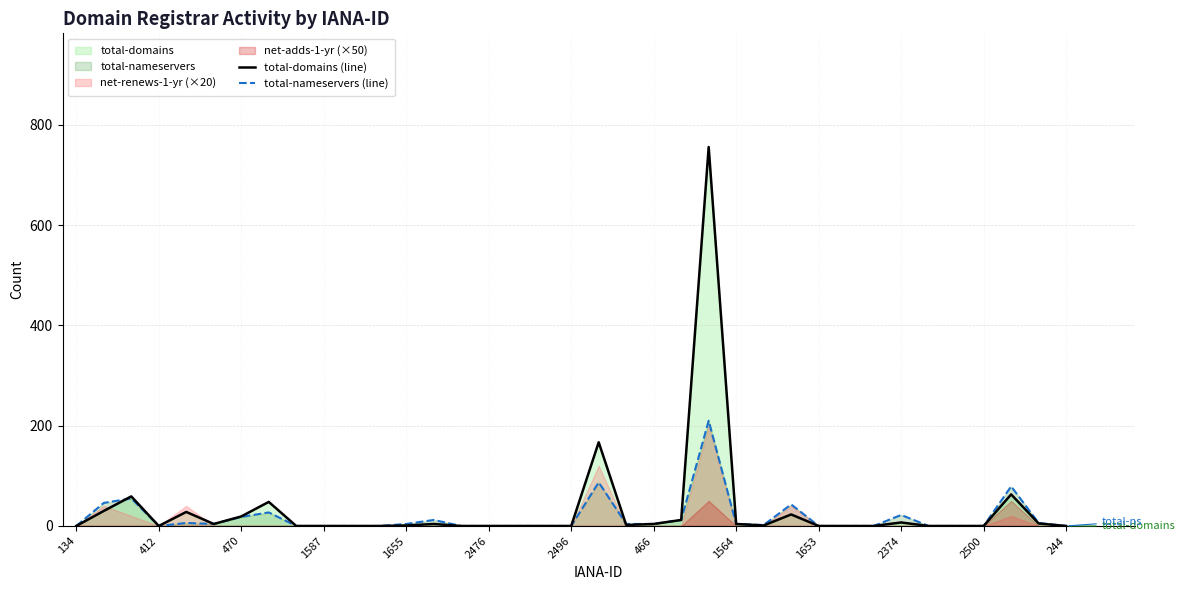

What is the difference between the maximum and second lowest values in the total-nameservers (line) series?

210